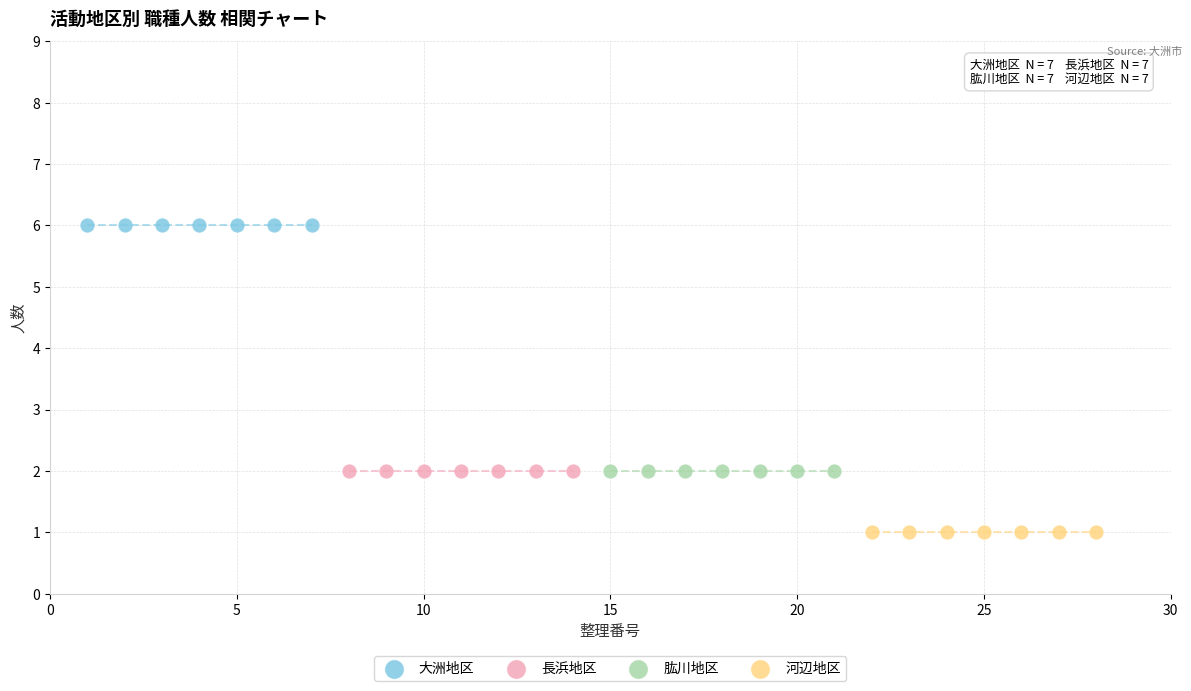

Which series reaches the minimum Y coordinate?

河辺地区